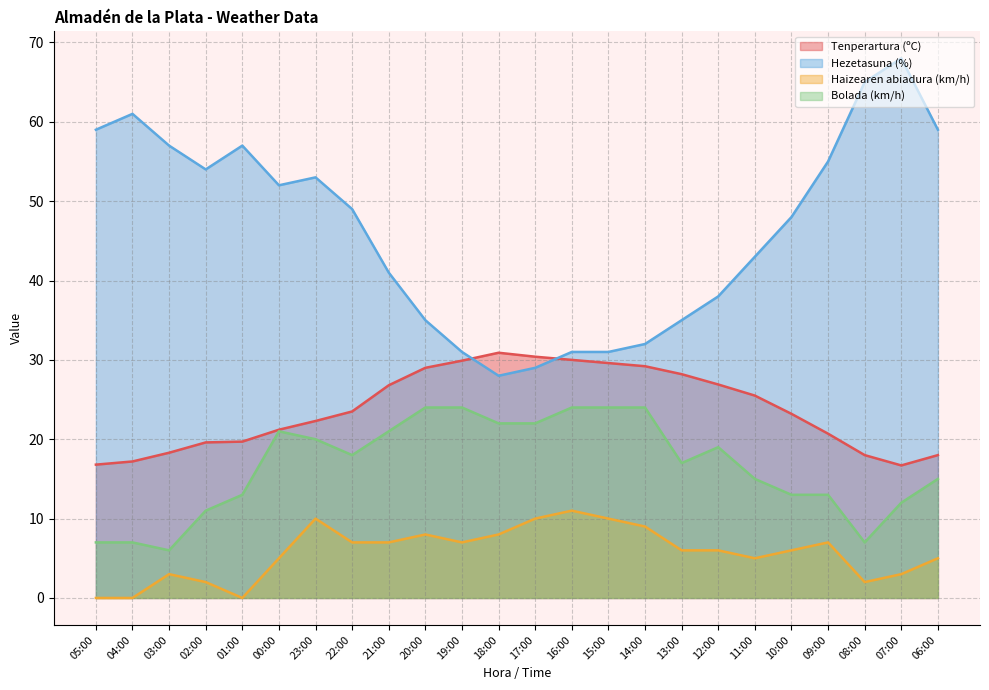

Which series has the largest total across all categories?

Hezetasuna (%)